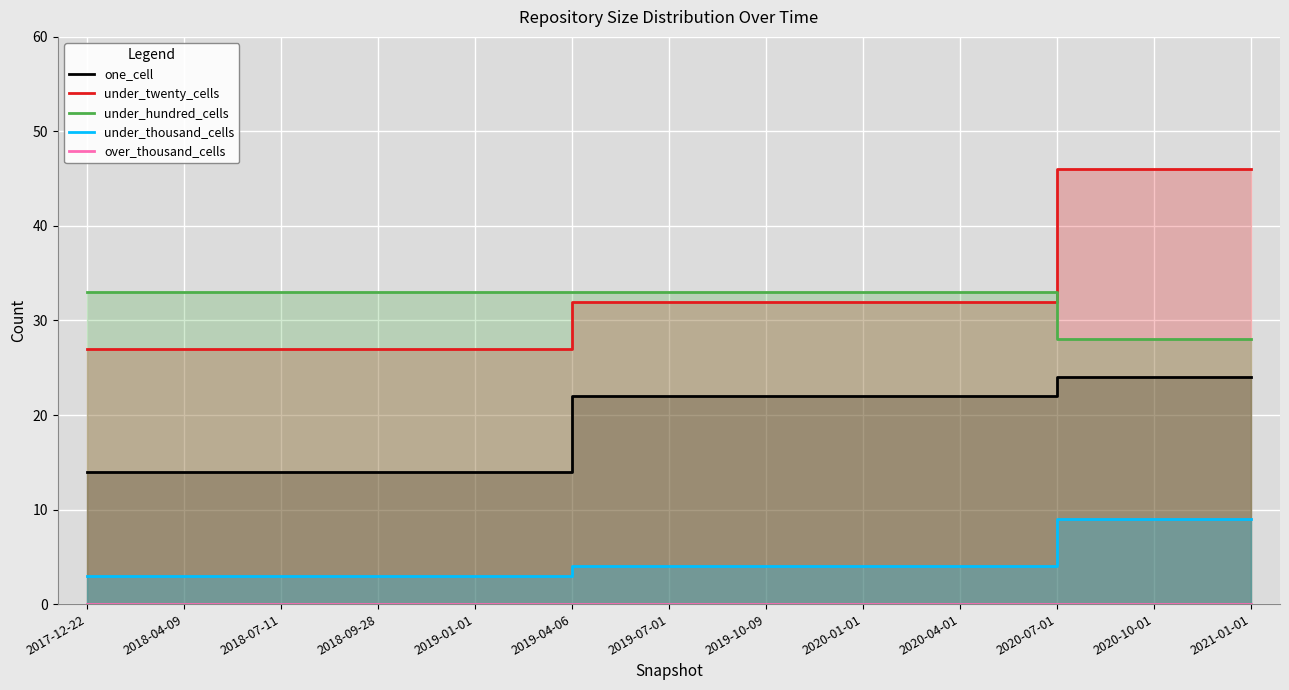

What is the difference between the second highest and second lowest values in the under_thousand_cells series?

6